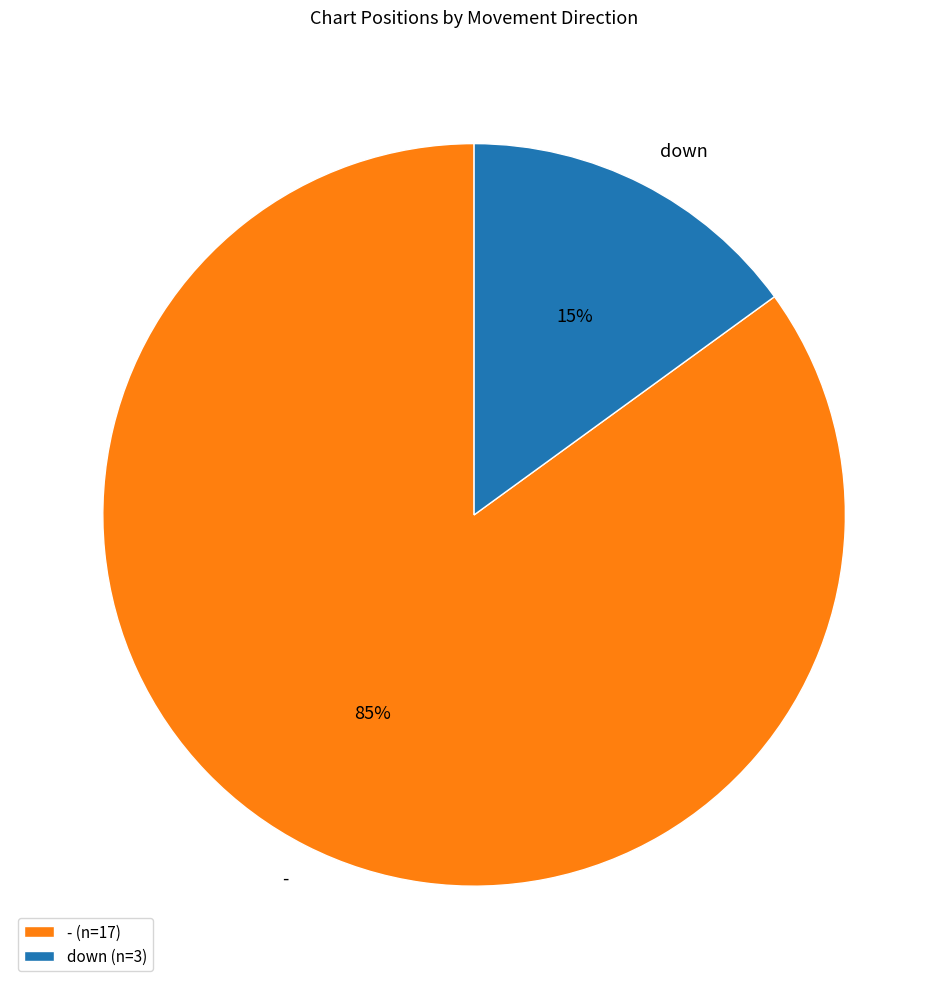

Is - the majority of the pie?

Yes